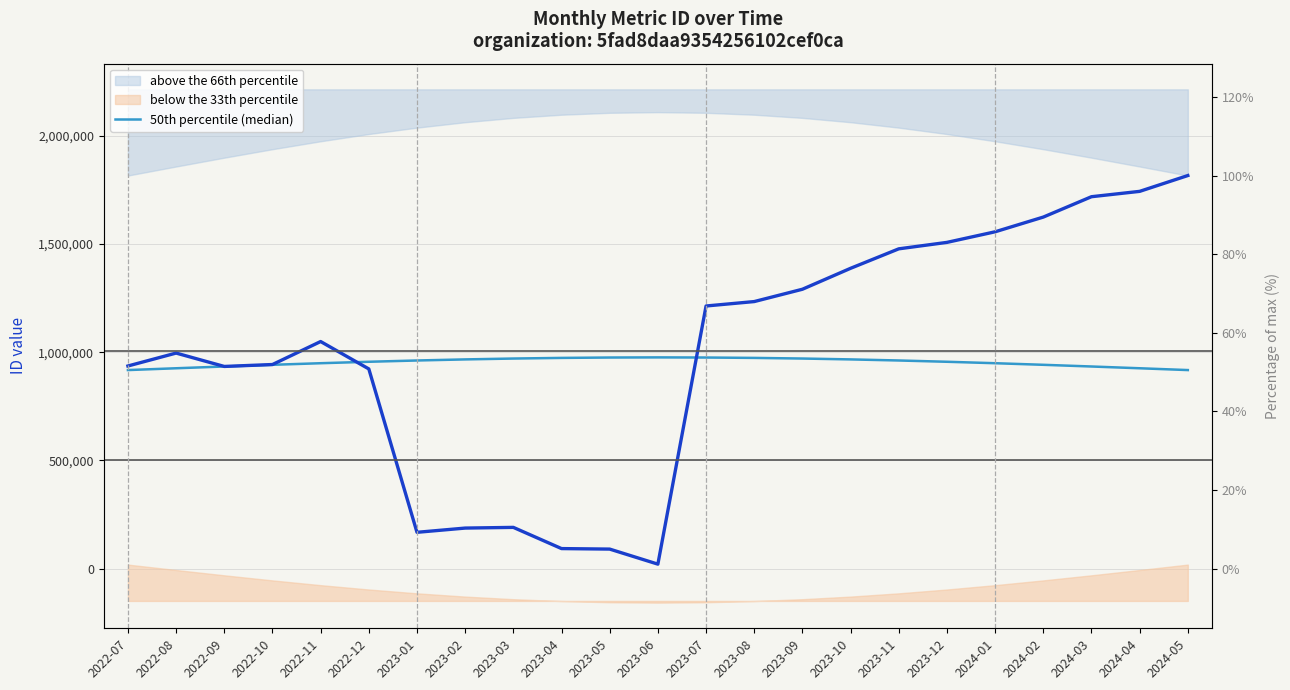

Reading left to right, extract all data points from this chart.

2022-07=917387.3	2022-08=925722.2	2022-09=933887.5	2022-10=941716.8	2022-11=949050.8	2022-12=955740.3	2023-01=961649.0	2023-02=966656.7	2023-03=970661.4	2023-04=973581.6	2023-05=975357.8	2023-06=975954.0	2023-07=975357.8	2023-08=973581.6	2023-09=970661.4	2023-10=966656.7	2023-11=961649.0	2023-12=955740.3	2024-01=949050.8	2024-02=941716.8	2024-03=933887.5	2024-04=925722.2	2024-05=917387.3